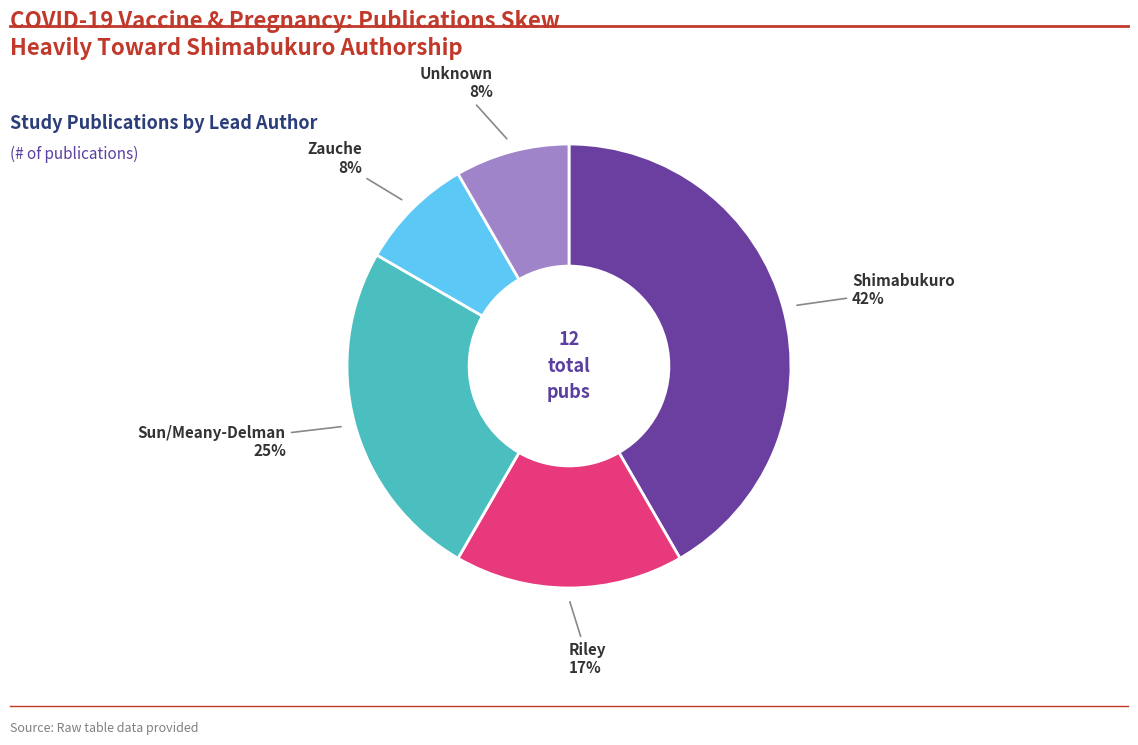

To the nearest percent, what is the average slice percentage?

20%